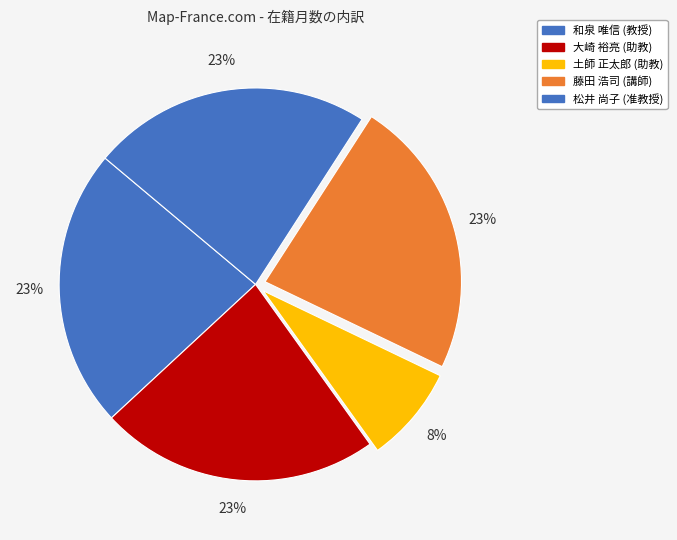

Is there any slice that represents more than half of the pie?

No